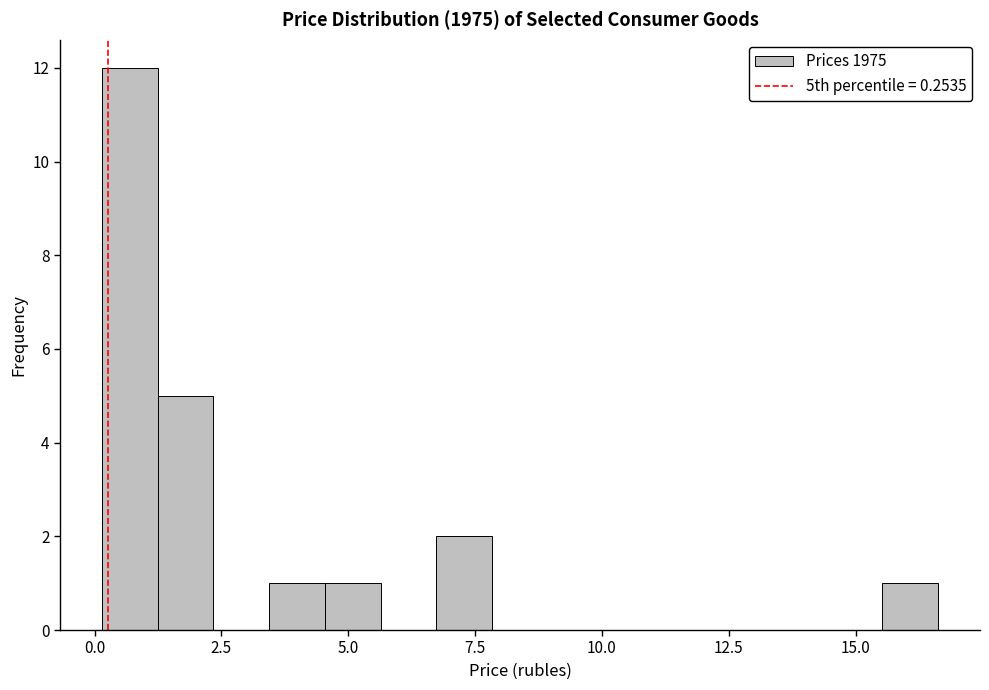

Around what value on the x-axis is the tallest bar? Give the approximate position of its centre, as read against the axis.

0.5